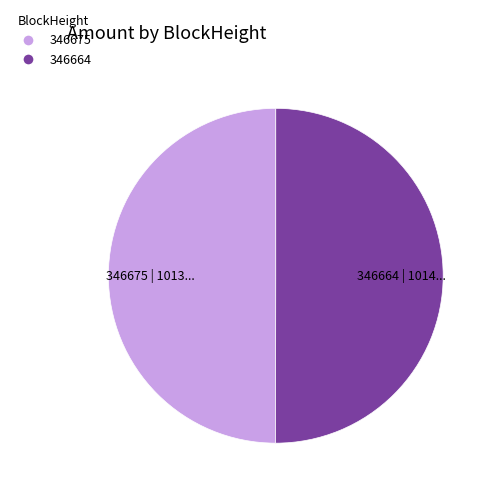

Approximately how many times larger is the value at 346675 compared to 346664?

1.0